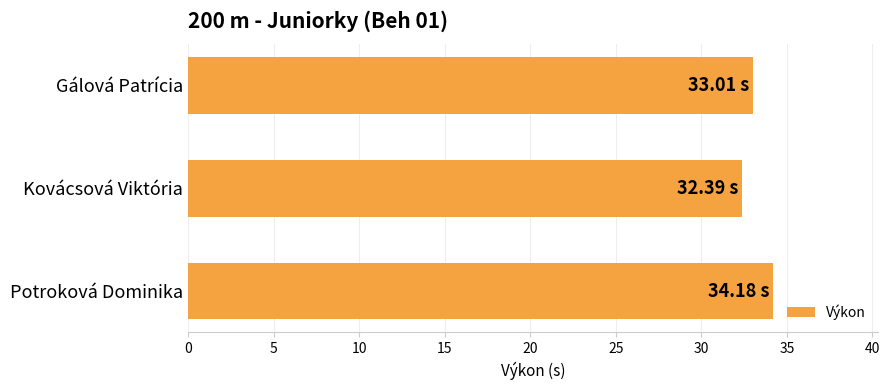

List the labels in order of value, largest first.

Potroková Dominika, Gálová Patrícia, Kovácsová Viktória